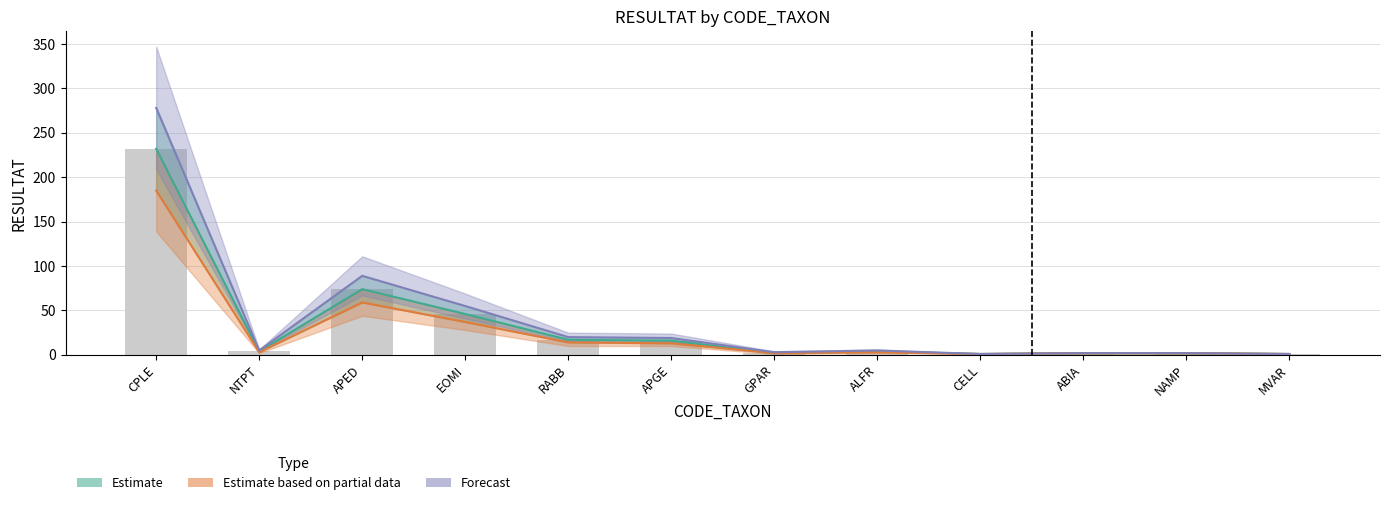

What is the label of the 5th bar from the left?

RABB